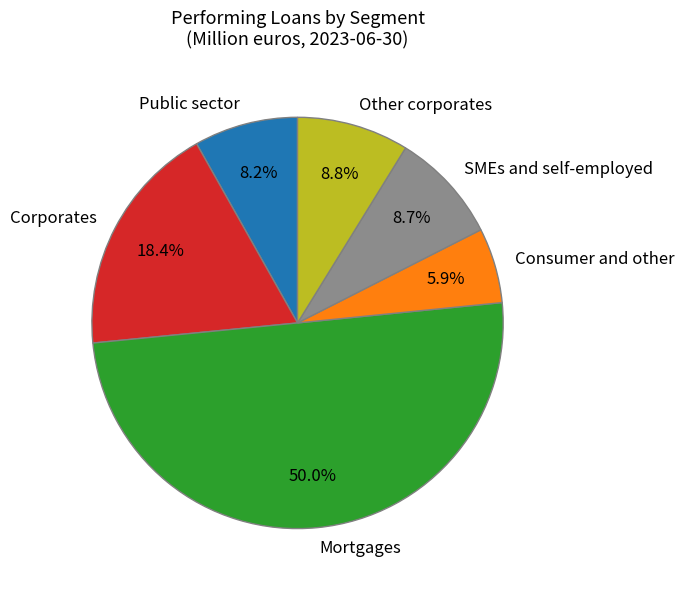

Combined, what portion of the pie is Public sector and SMEs and self-employed?

16.9%